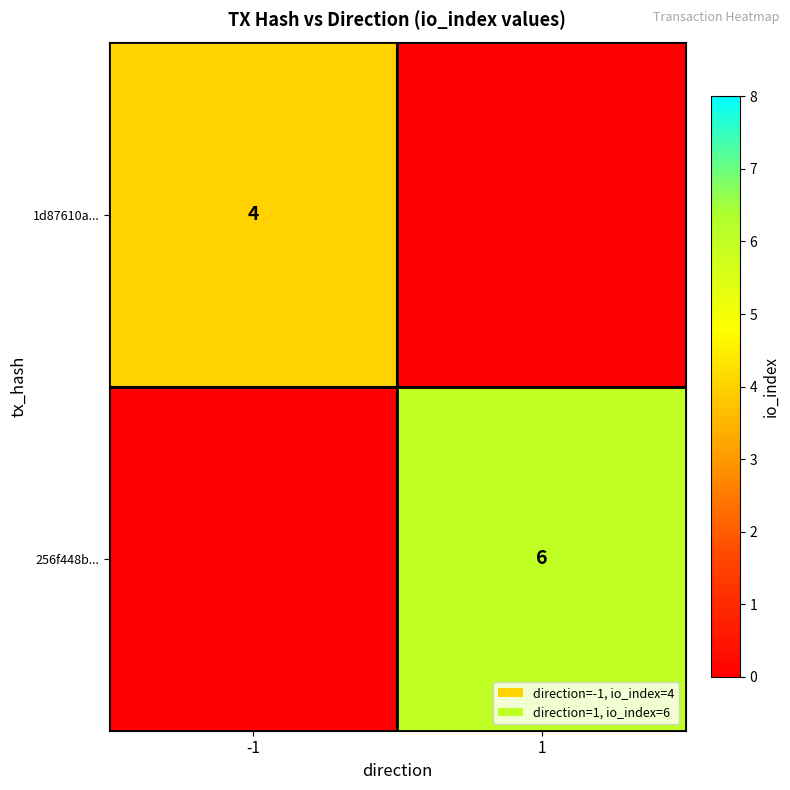

True or false: 1d87610a... has a value of 6 at -1.

False